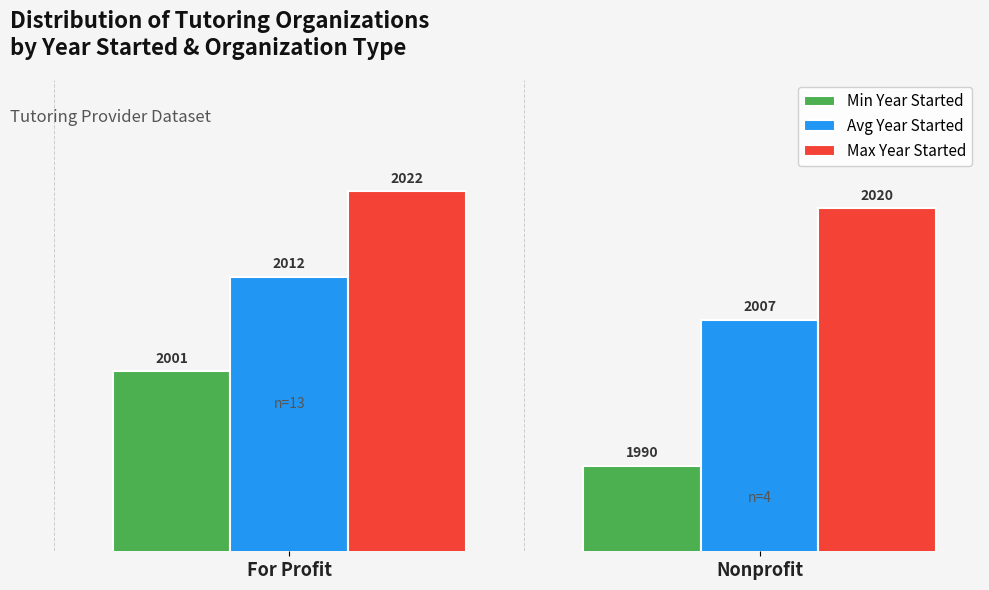

The value of Max Year Started at For Profit is 2713. True or false?

False